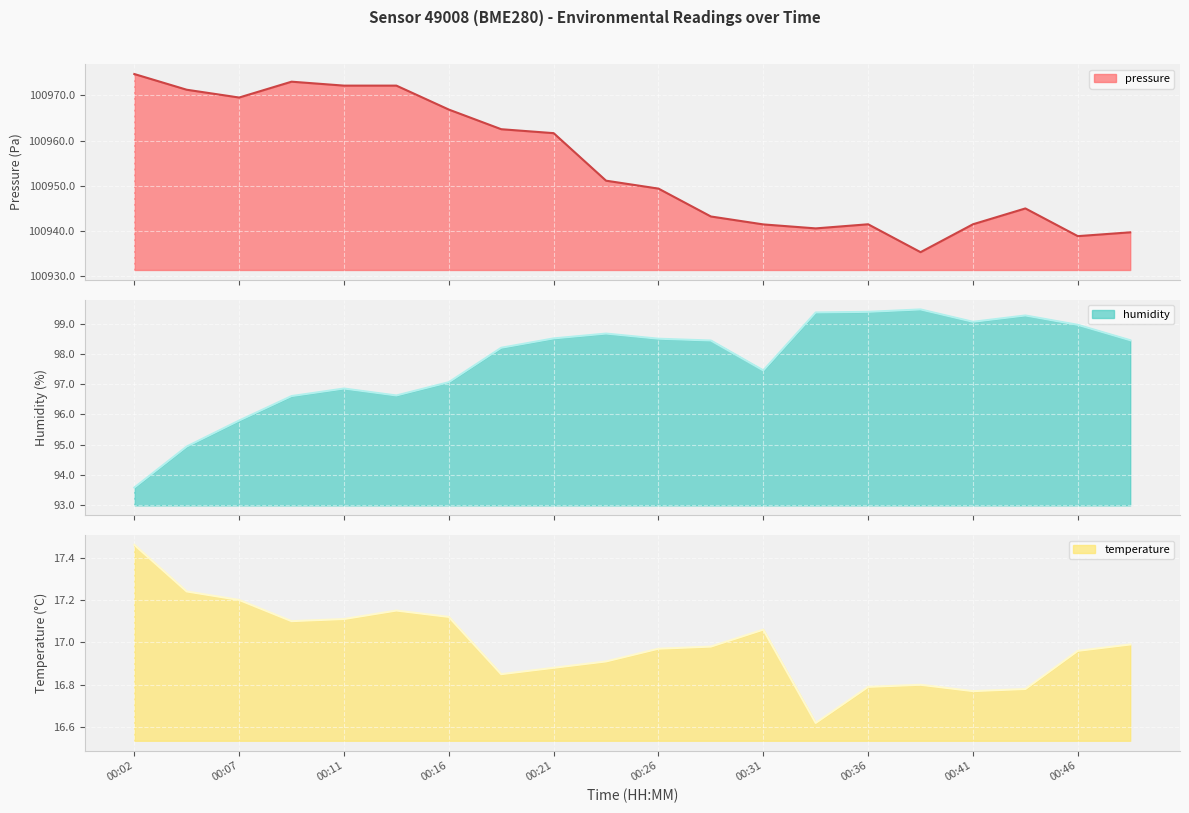

At which label does pressure first exceed 100951?

00:02